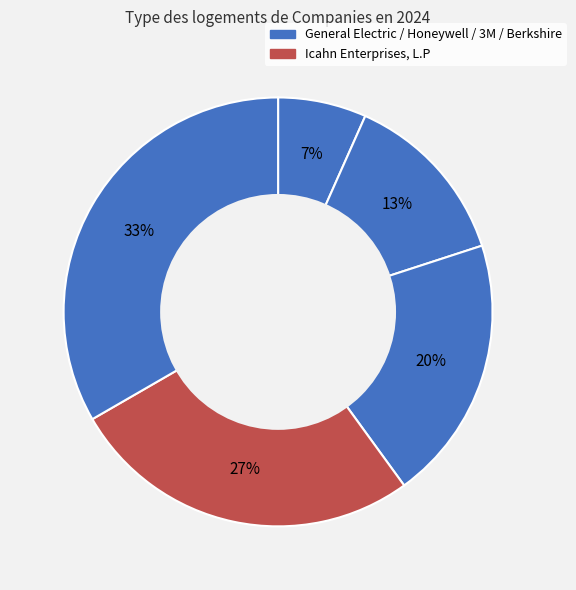

Count the number of slices in the pie.

5